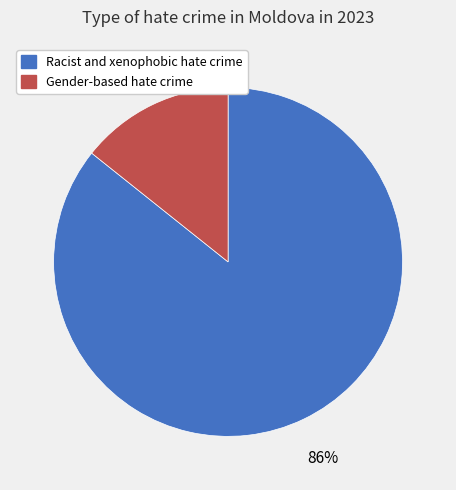

Do Gender-based hate crime and Racist and xenophobic hate crime together represent more than half of the pie?

Yes